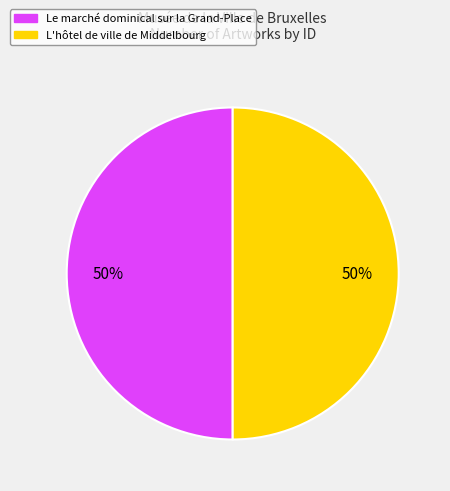

To the nearest percent, what percentage of the pie is Le marché dominical sur la Grand-Place?

50%